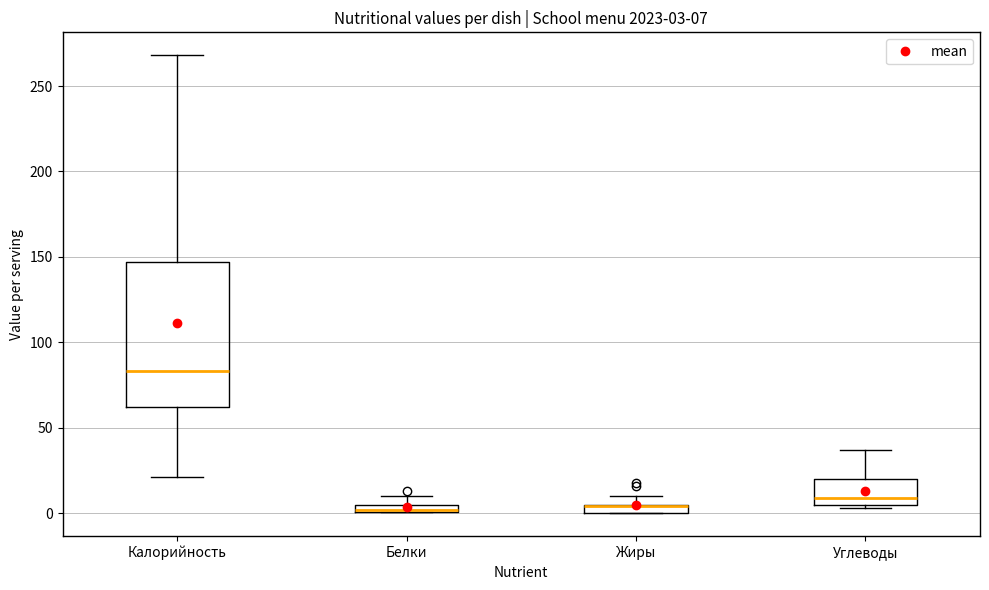

Which box is the tallest, from its lower edge to its upper edge?

Калорийность